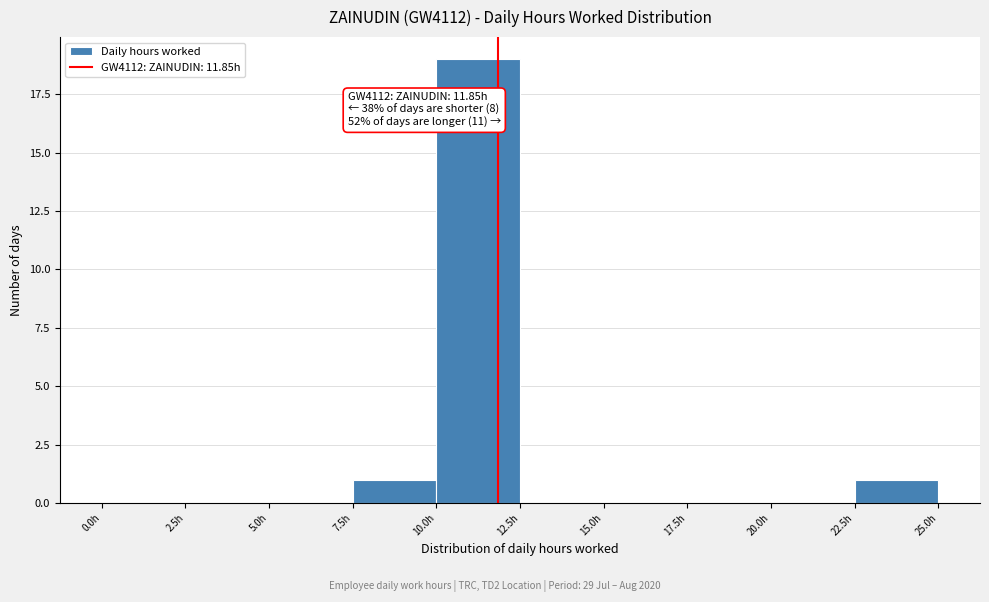

Which range on the x-axis has the tallest bar?

10.0 to 12.5